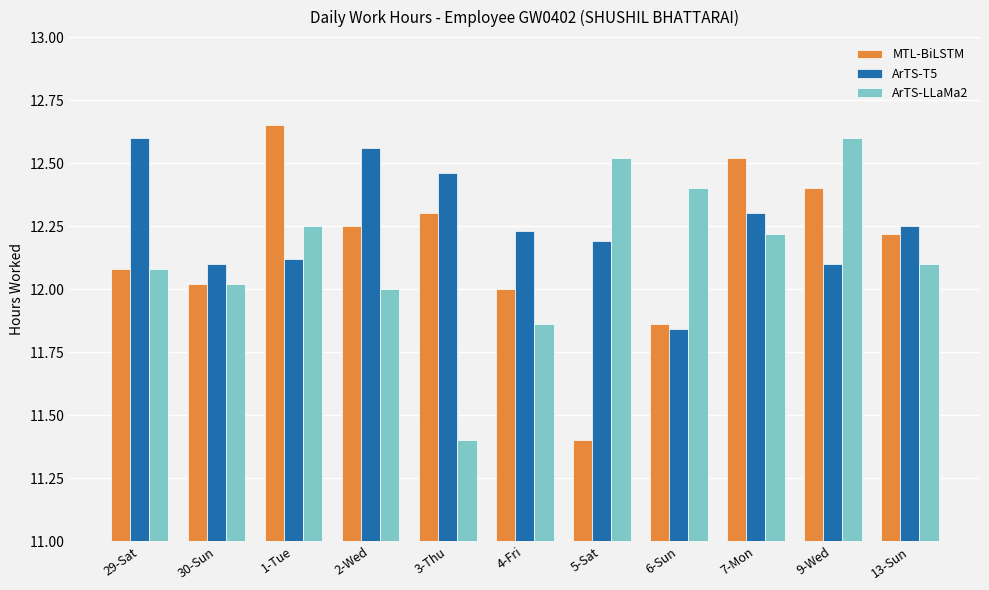

The ArTS-LLaMa2 series shows 17.3 at 5-Sat. True or false?

False